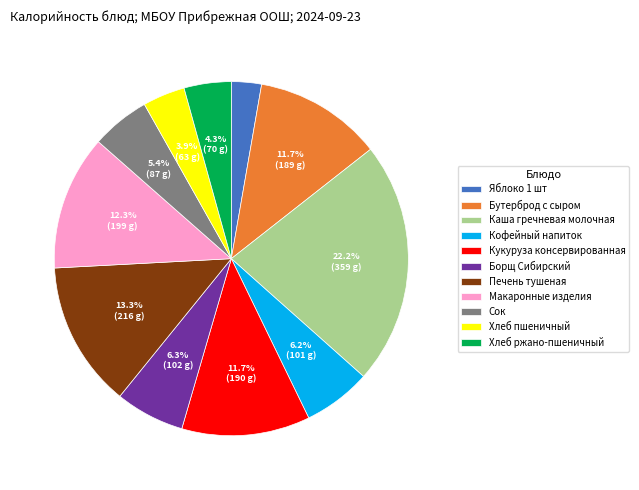

Is Кофейный напиток the majority of the pie?

No